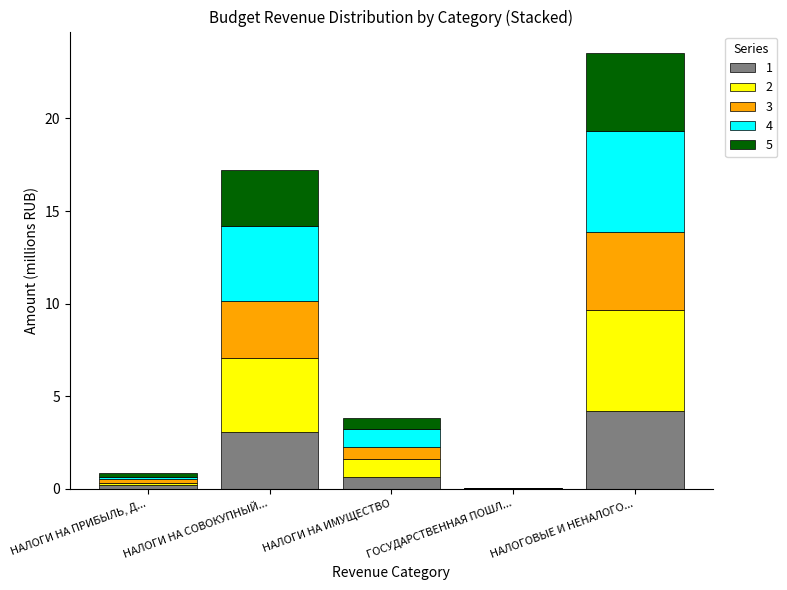

At which category is the sum across all series the highest?

НАЛОГОВЫЕ И НЕНАЛОГО...